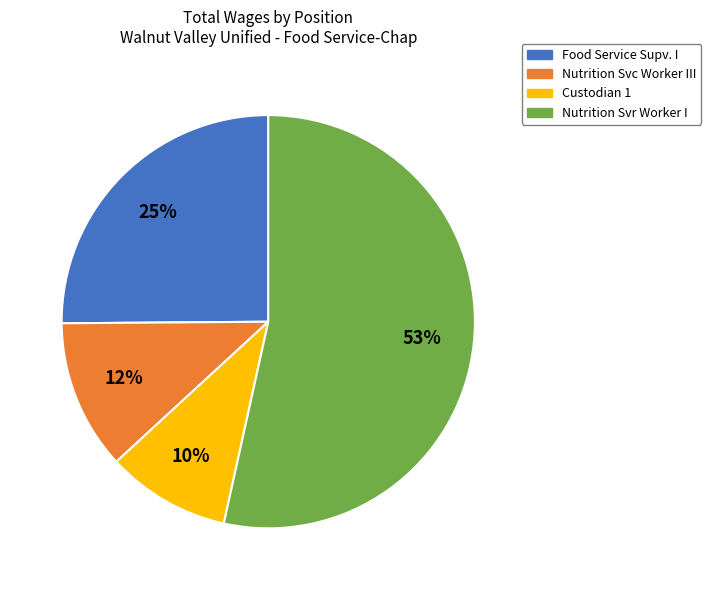

How many slices are in this pie chart?

4